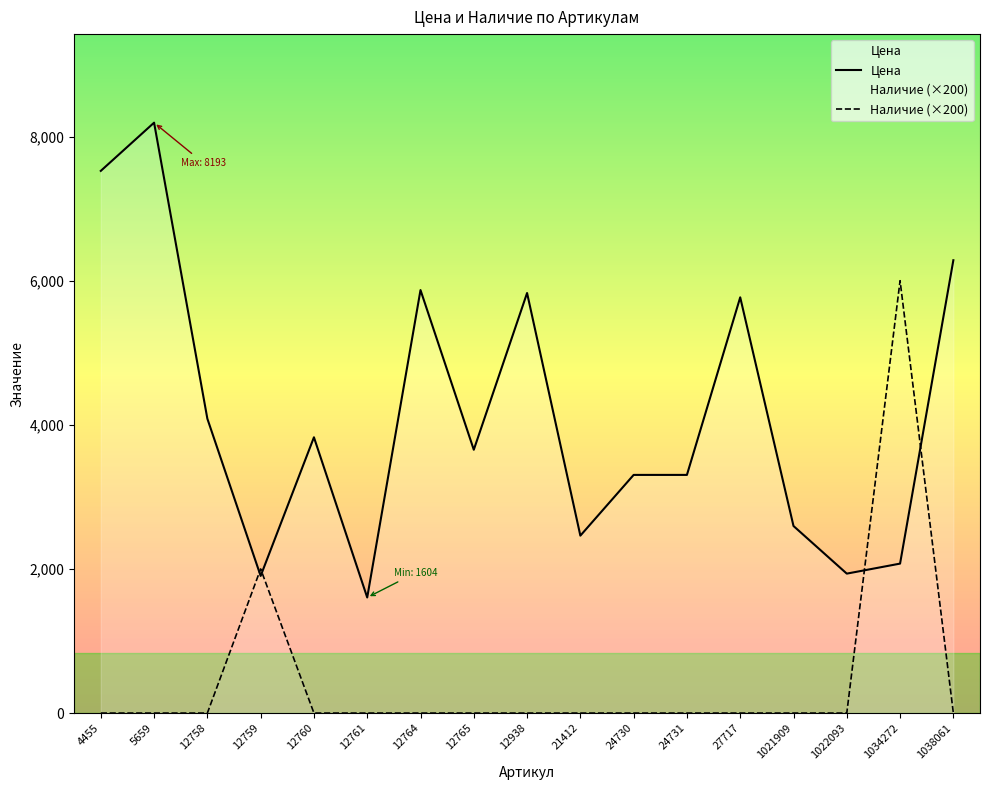

Which category has the highest value in the Наличие (×200) series?

1034272